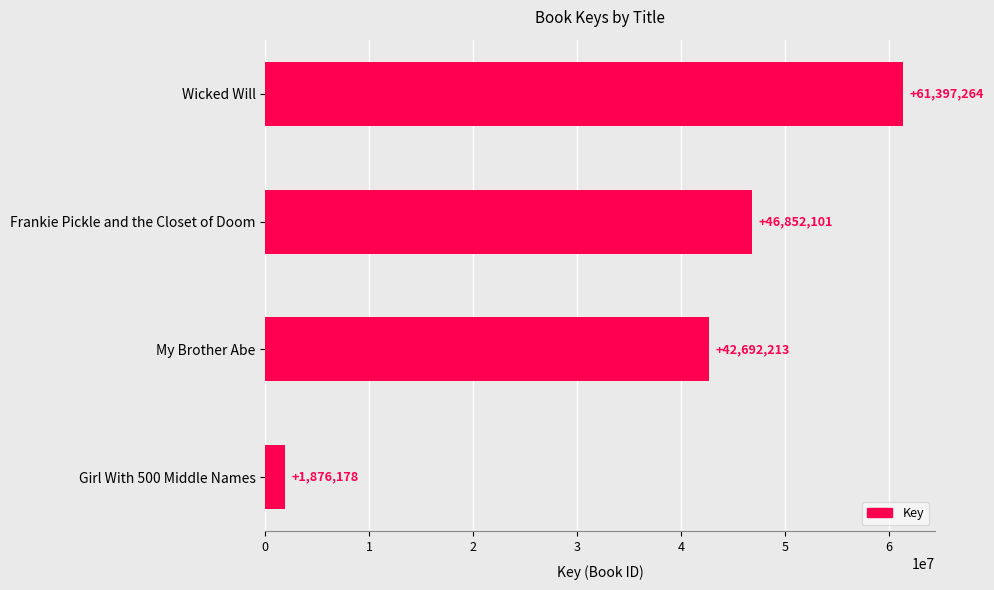

What is the average value?

38204439